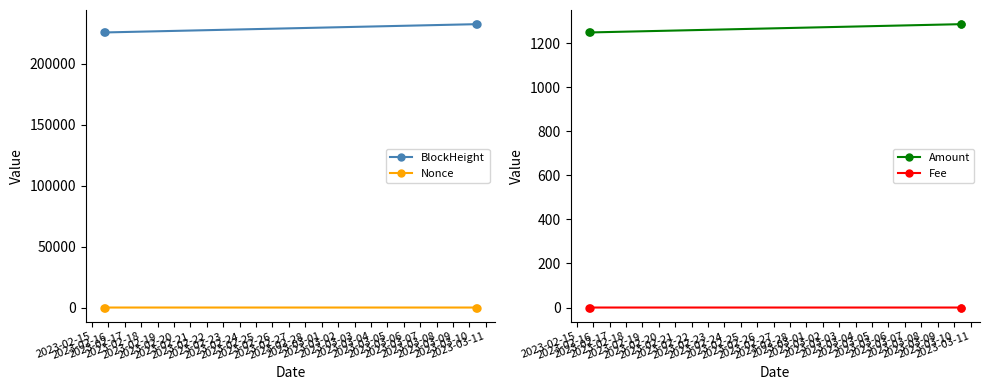

What is the minimum value for BlockHeight?

225682